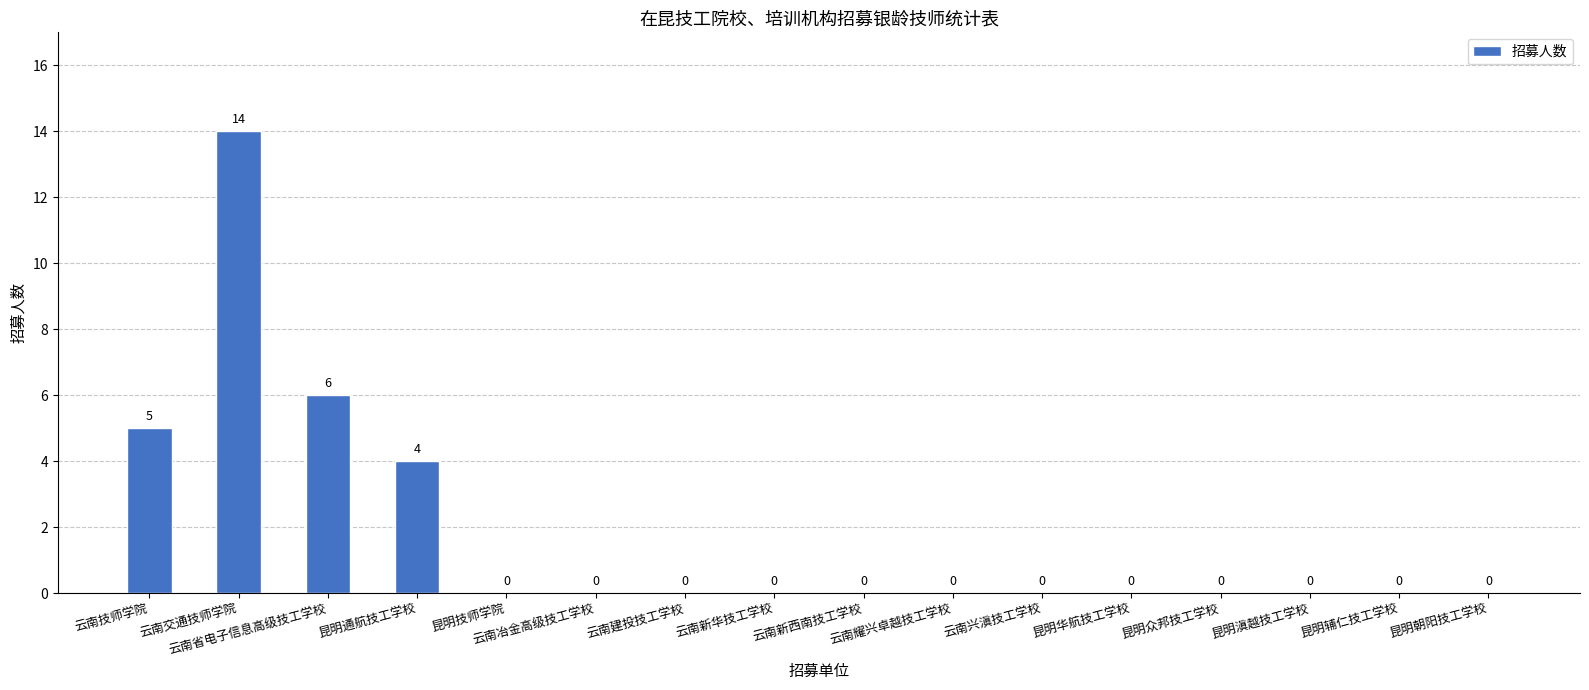

Count the number of values greater than 0.

4